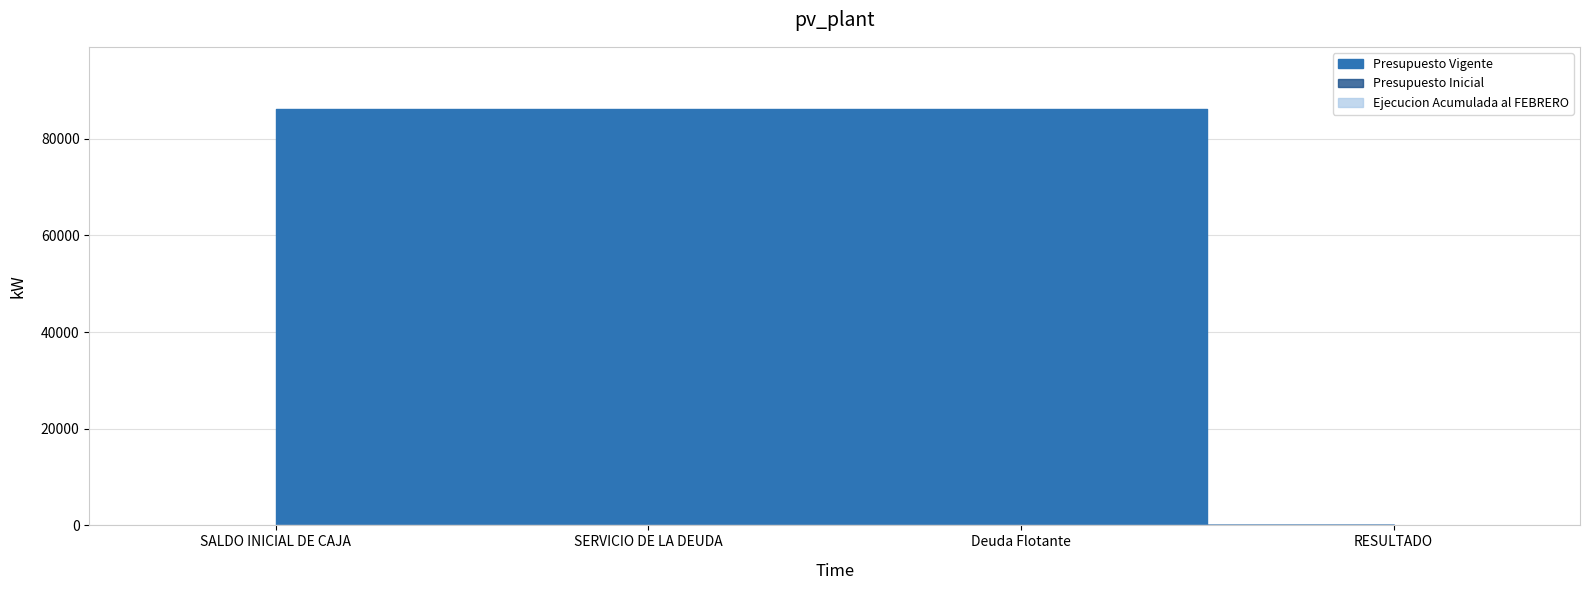

List the series in order of their peak value, highest first.

Presupuesto Vigente, Presupuesto Inicial, Ejecucion Acumulada al FEBRERO